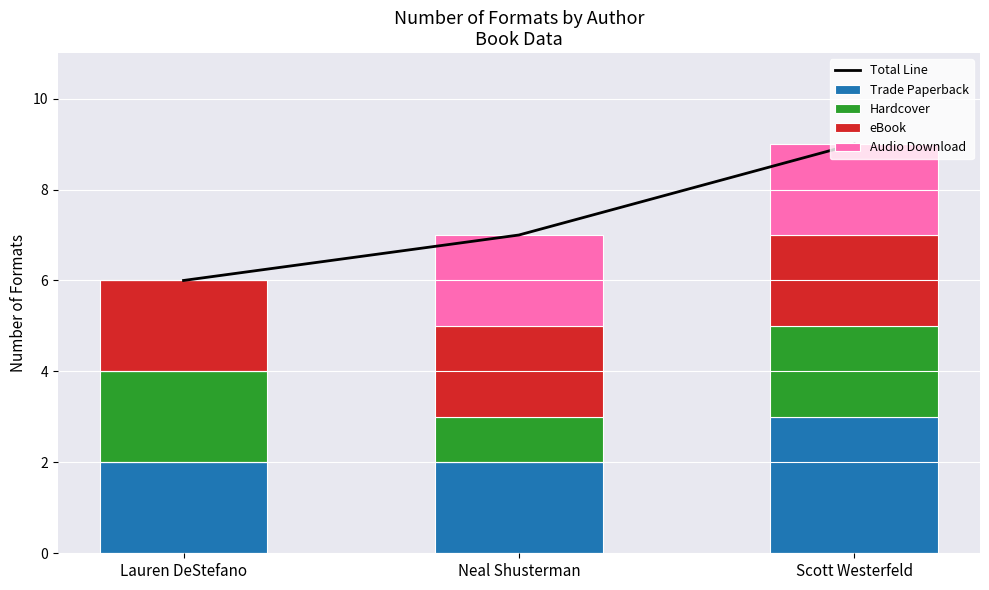

Reading left to right, extract all data points from this chart.

Total Line: 6	7	9
Trade Paperback: 2	2	3
Hardcover: 2	1	2
eBook: 2	2	2
Audio Download: 0	2	2